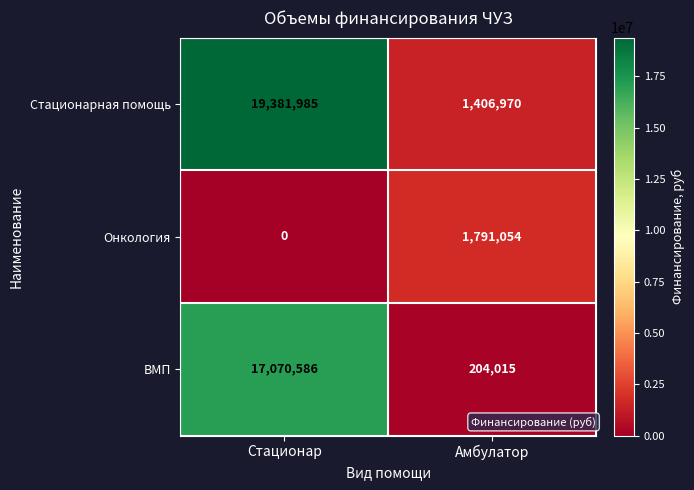

Between Стационар and Амбулатор, which series saw the biggest shift?

Стационарная помощь